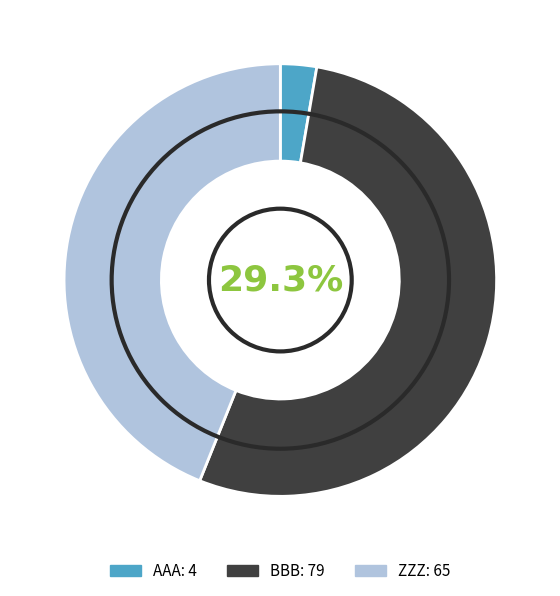

How many segments does this pie chart have?

3